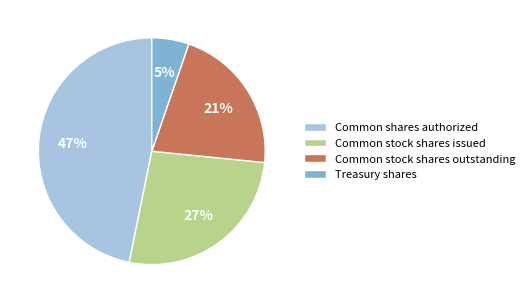

To the nearest percent, what percentage of the pie is Common stock shares issued?

27%